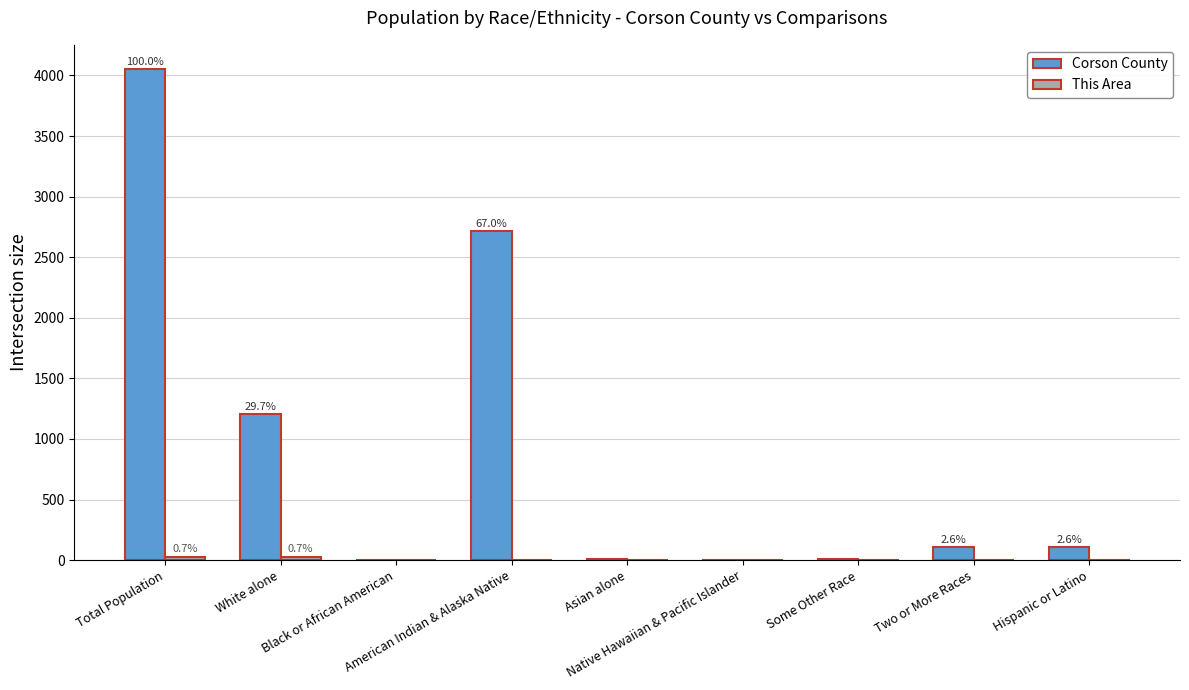

At which category is the sum across all series the highest?

Total Population